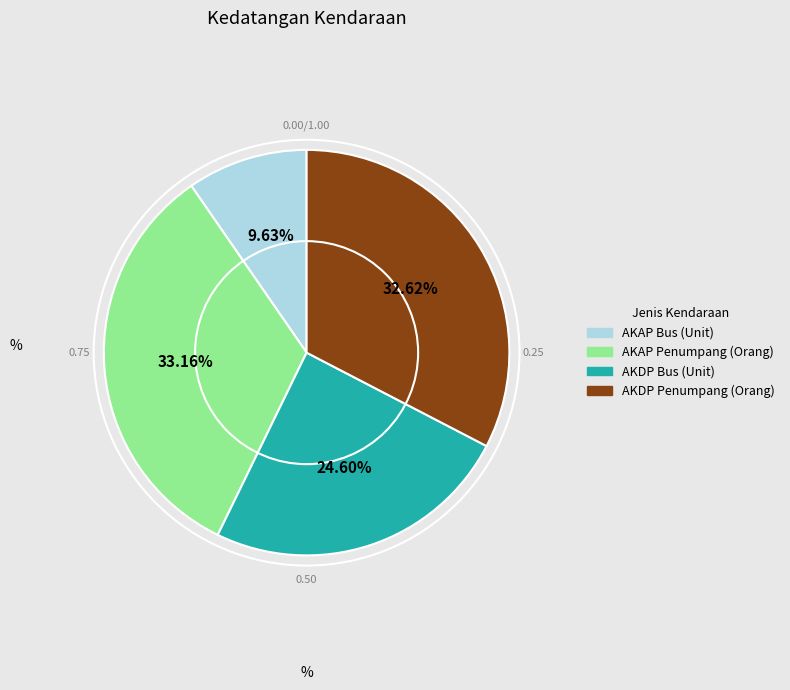

Approximately how many times larger is the value at AKDP Penumpang (Orang) compared to AKAP Bus (Unit)?

3.4